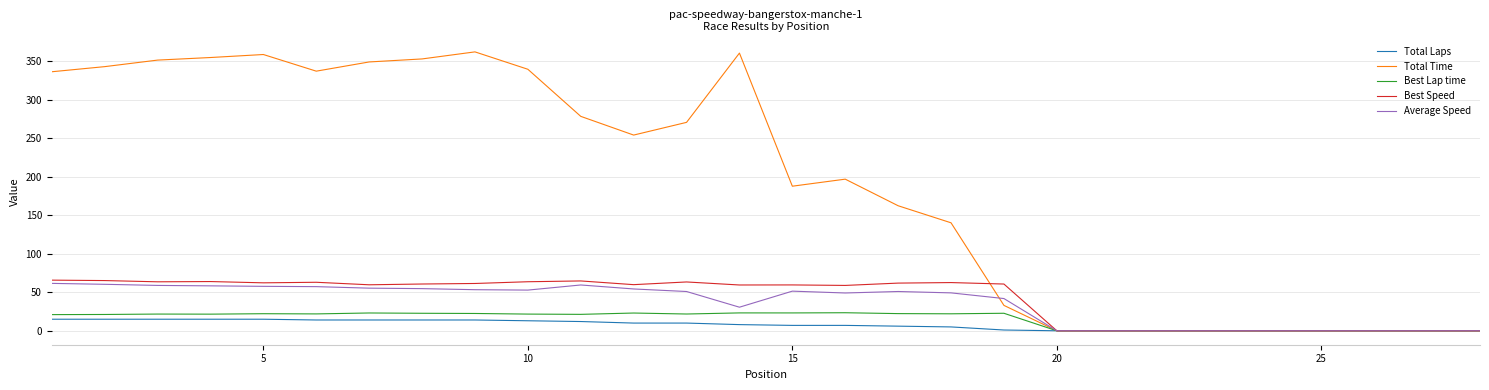

What is the maximum value shown in the chart?

362.0